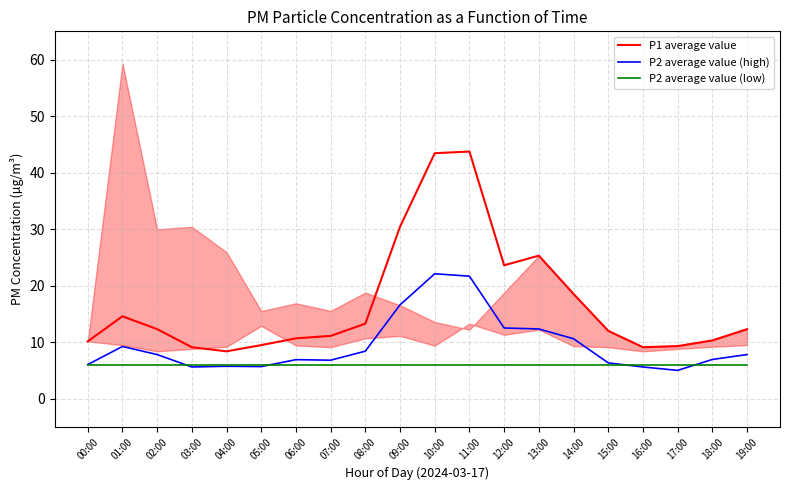

Which label corresponds to the largest value in the chart?

11:00